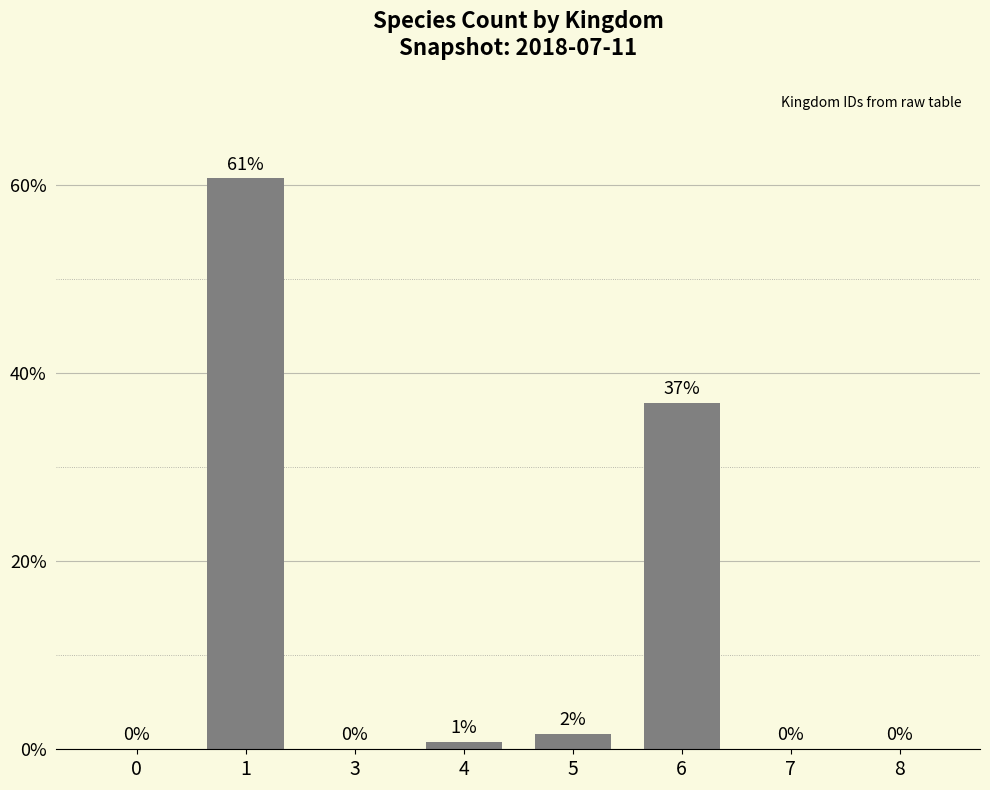

Which category has the highest value across all series?

1